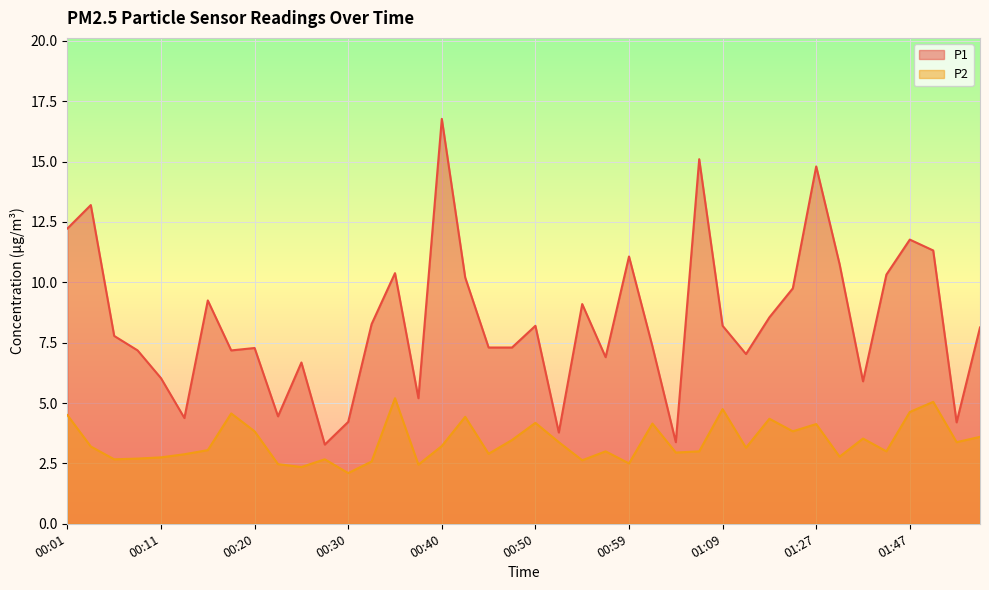

At which category does the chart reach its peak across all series?

00:40